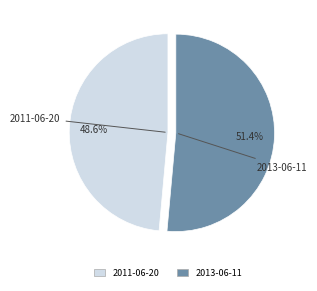

Which has a higher value, 2013-06-11 or 2011-06-20?

2013-06-11